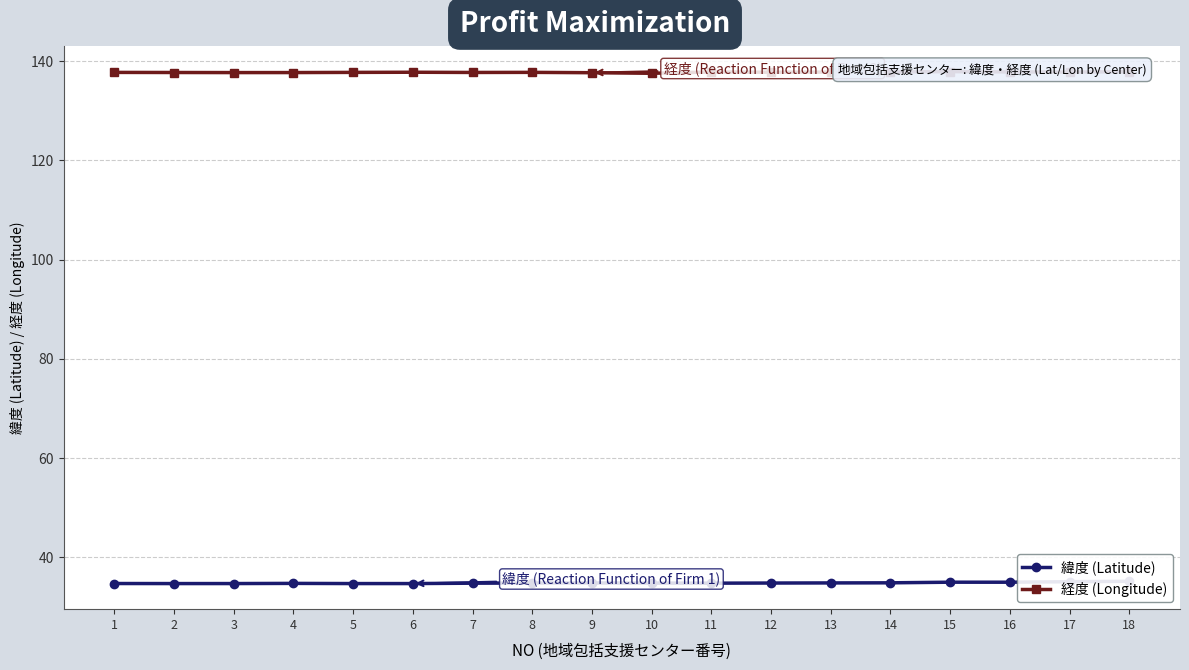

What is the value of the 経度 (Longitude) point at the 16th from the left?

137.8